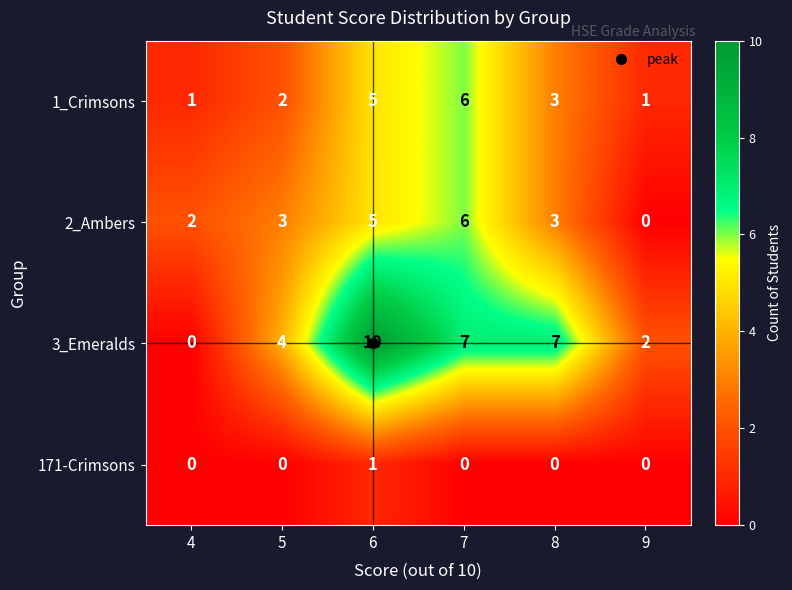

Between 4 and 7, which series saw the biggest shift?

3_Emeralds